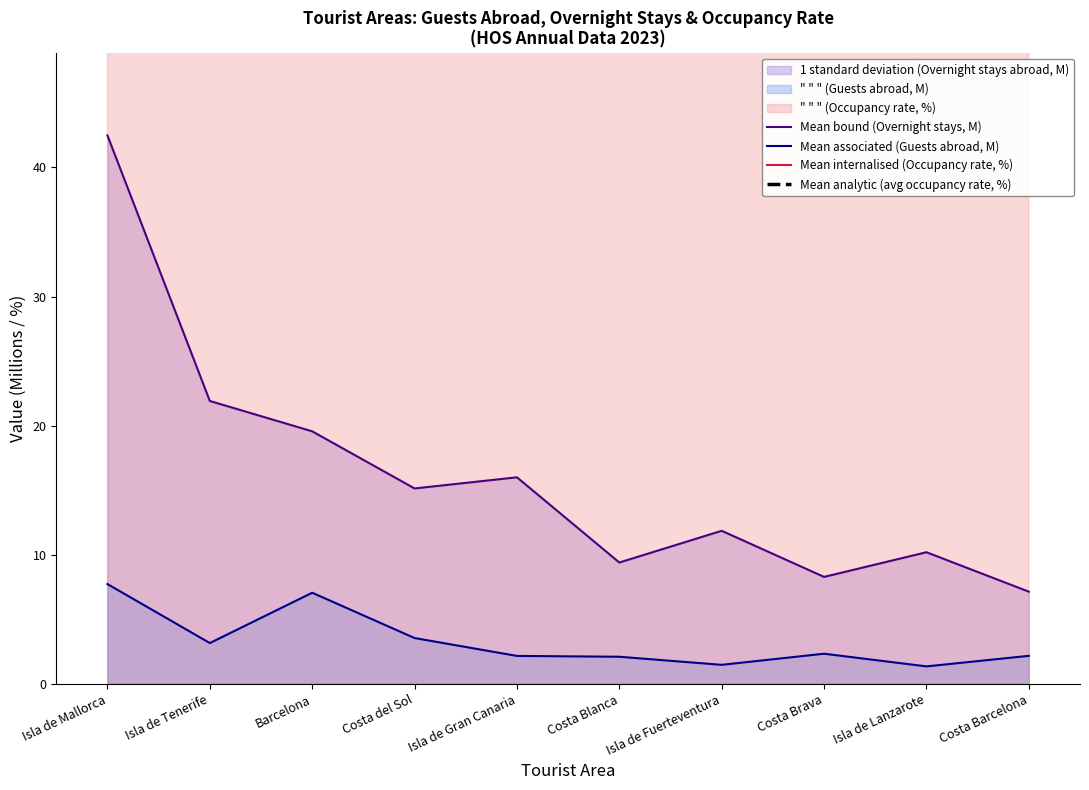

Rank the series by their maximum value, from highest to lowest.

Mean internalised (Occupancy rate, %), Mean analytic (avg occupancy rate, %), Mean bound (Overnight stays, M), Mean associated (Guests abroad, M)